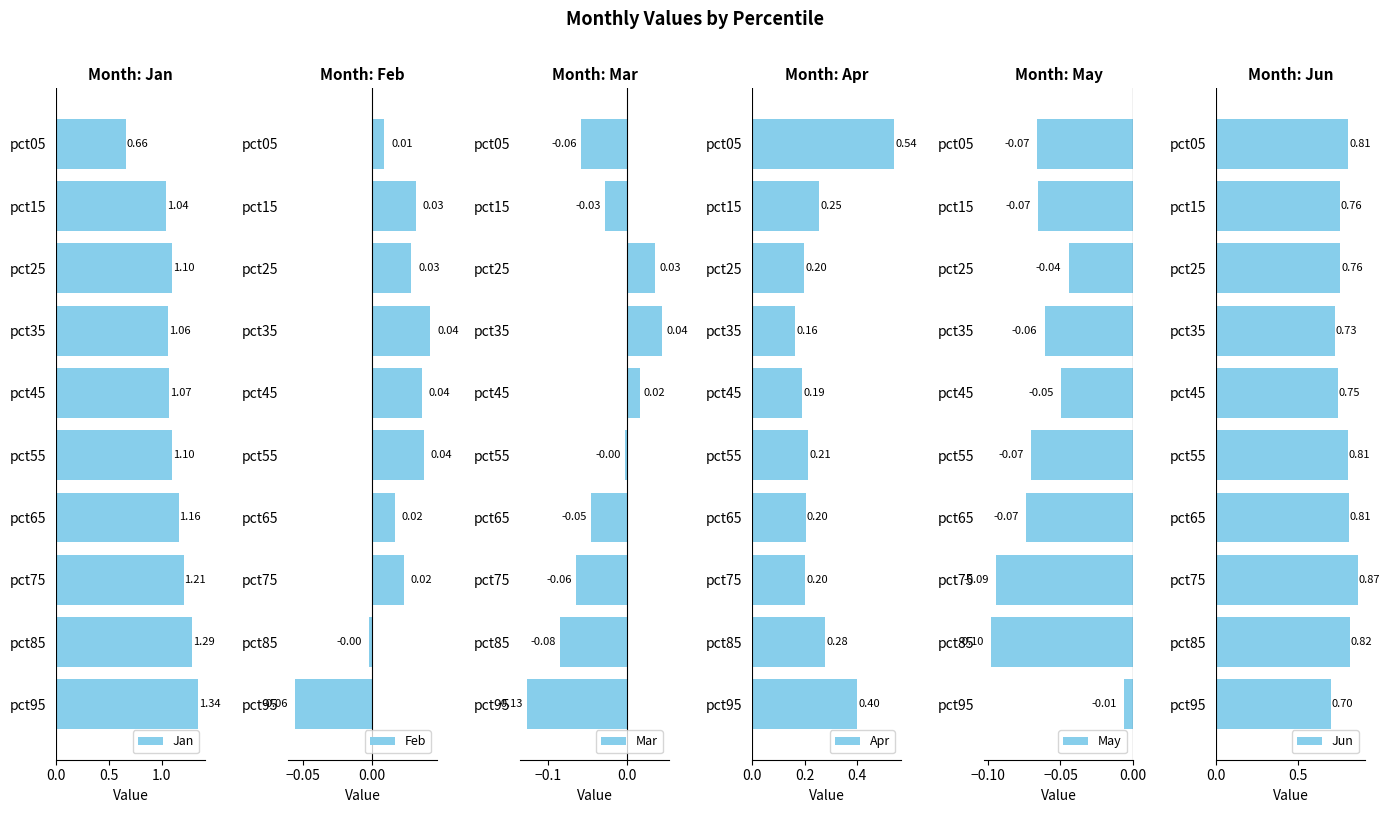

What is the sum of the Jan values at pct05 and pct15?

1.7